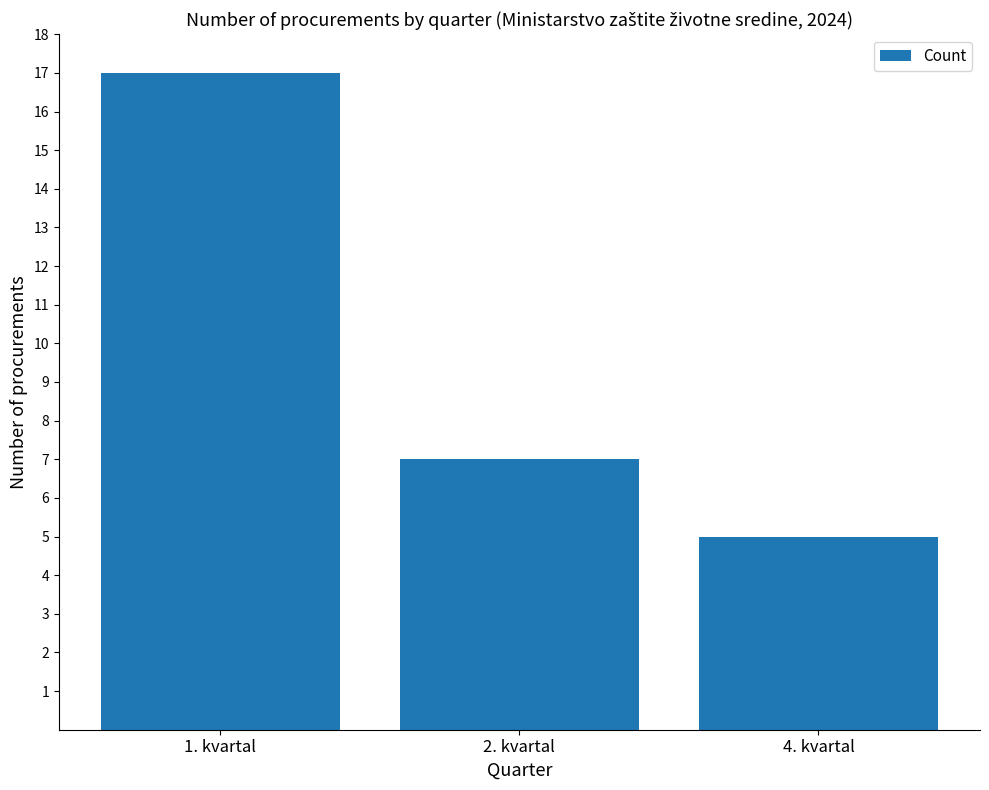

The value at 2. kvartal is 5. True or false?

False